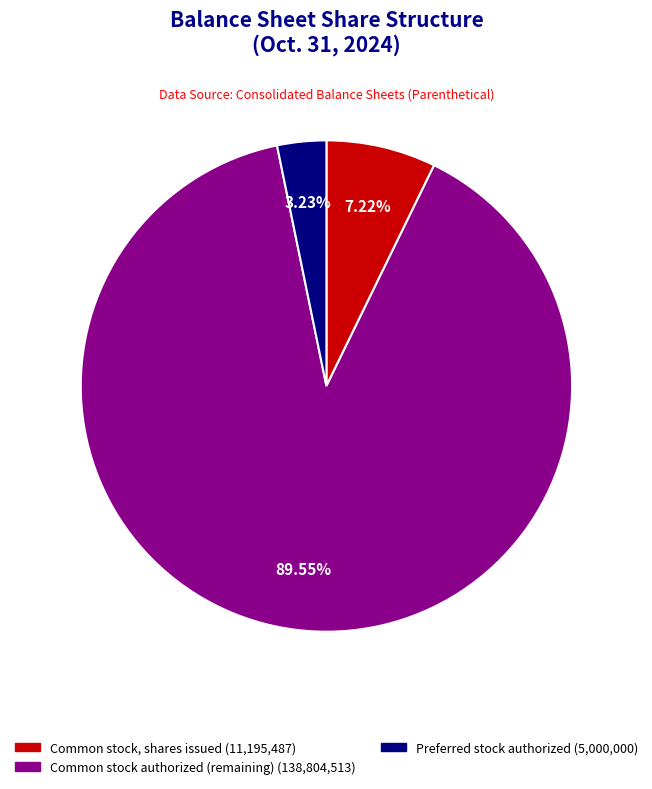

To the nearest percent, what is the average slice percentage?

33%